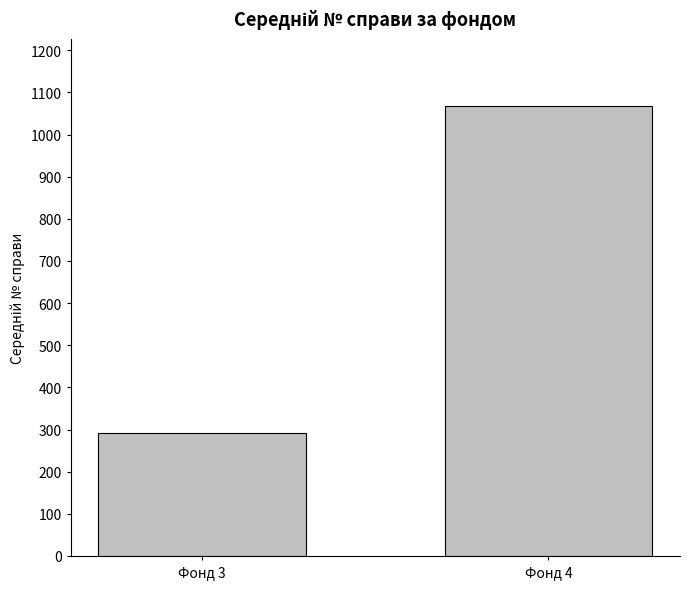

Reading left to right, what are all the values shown in this chart?

292.4	1066.9